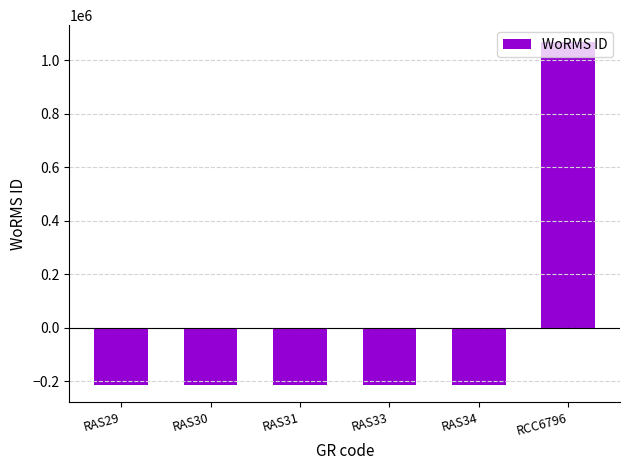

What is the sum of the values at RAS34 and RCC6796?

853426.0